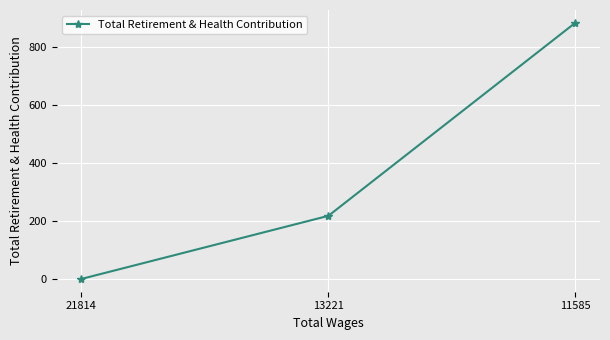

How many values are below 218?

1